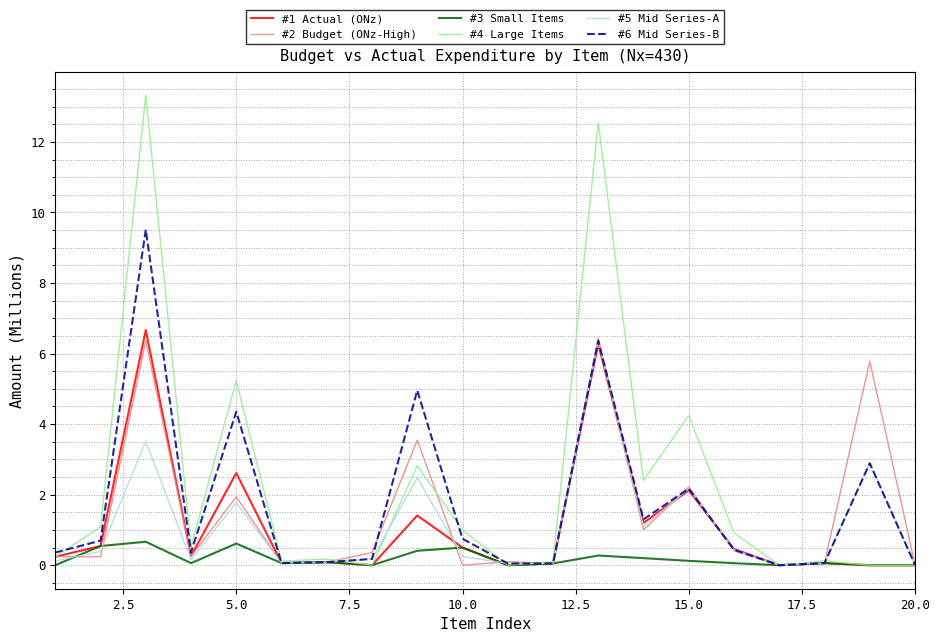

Which series has the largest total across all categories?

#4 Large Items